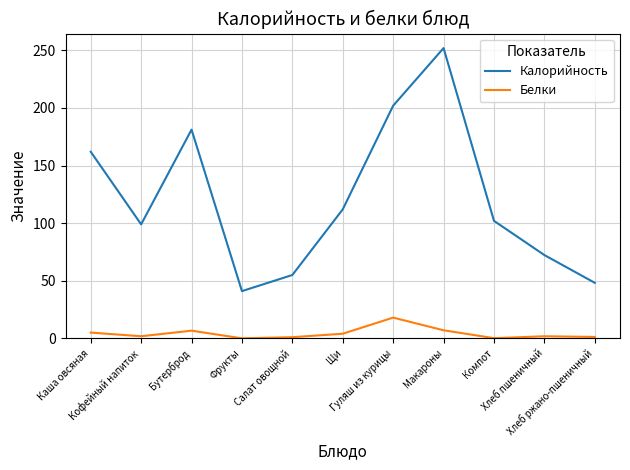

True or false: Калорийность and Белки cross at least once.

False